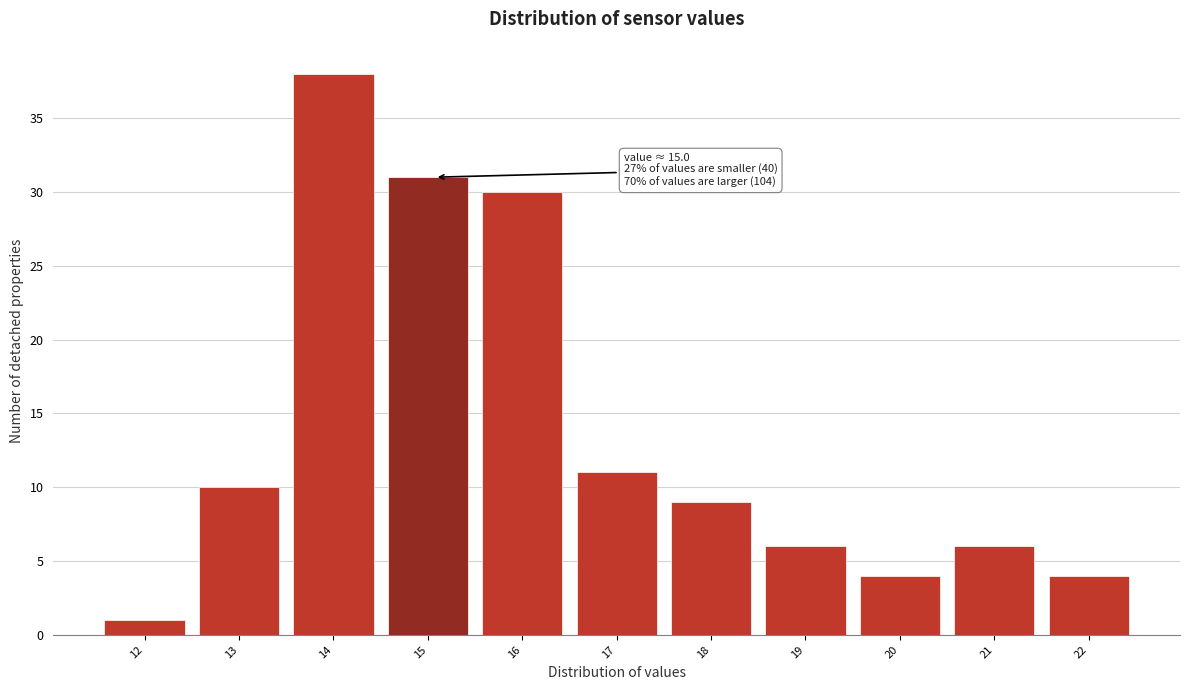

Reading right to left, transcribe all the data shown in this chart.

22=4	21=6	20=4	19=6	18=9	17=11	16=30	15=31	14=38	13=10	12=1